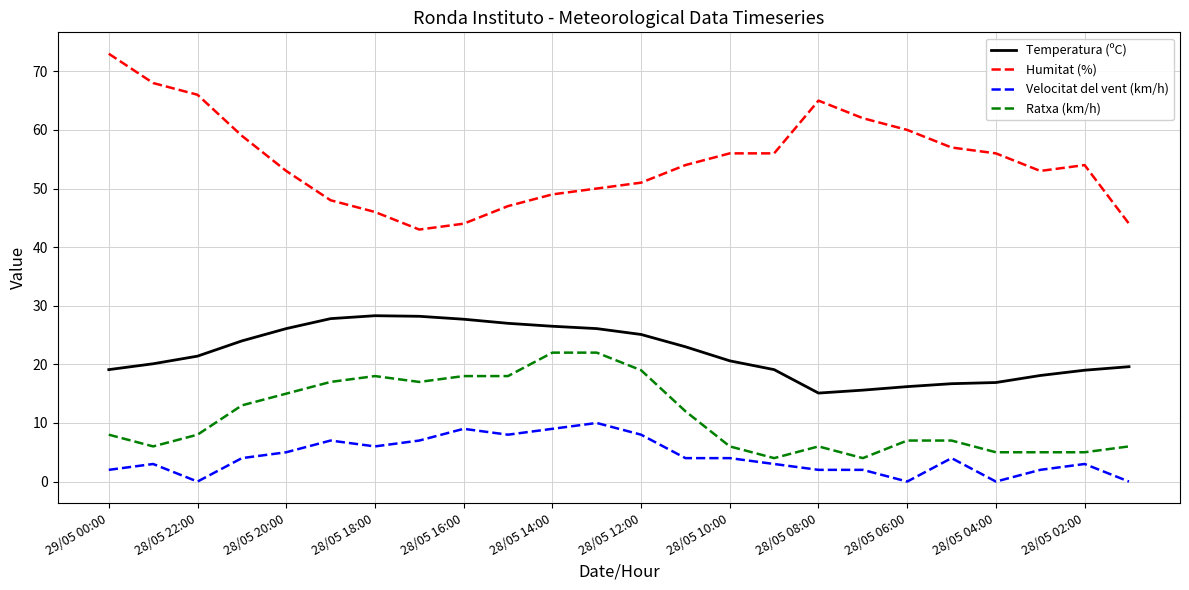

What is the difference between the maximum and minimum values in the Humitat (%) series?

30.0